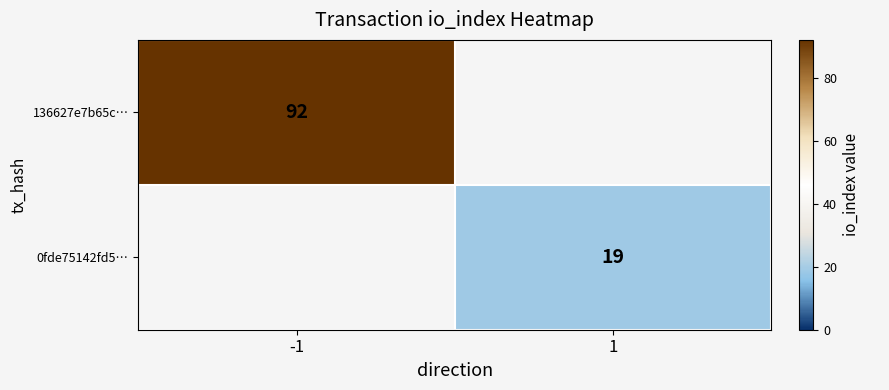

True or false: 0fde75142fd5… has a value of 19 at 1.

True